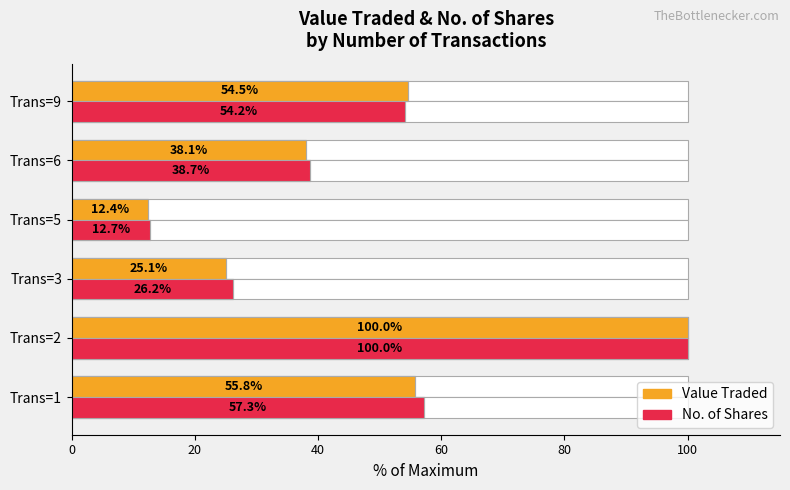

What are all the series names shown in the legend?

Value Traded, No. of Shares